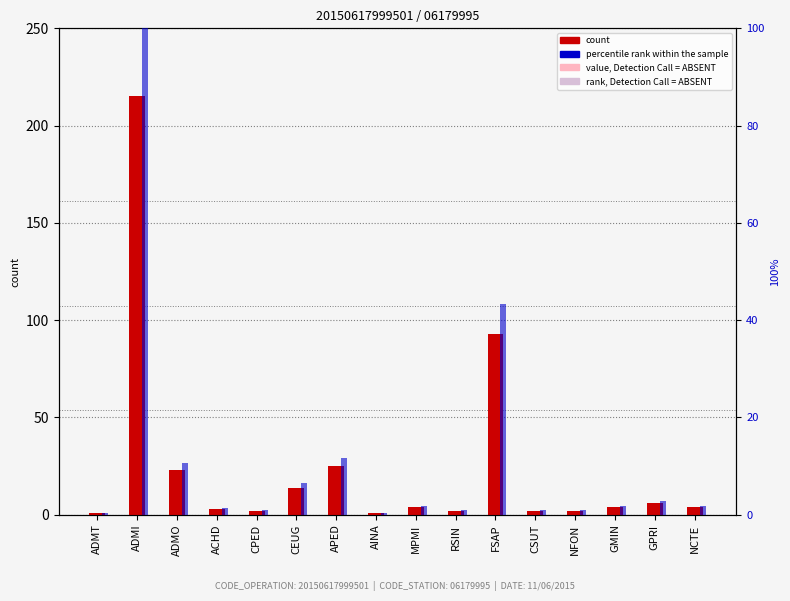

At ADMT, list the series in order from largest to smallest.

count, percentile rank within the sample, value, Detection Call = ABSENT, rank, Detection Call = ABSENT